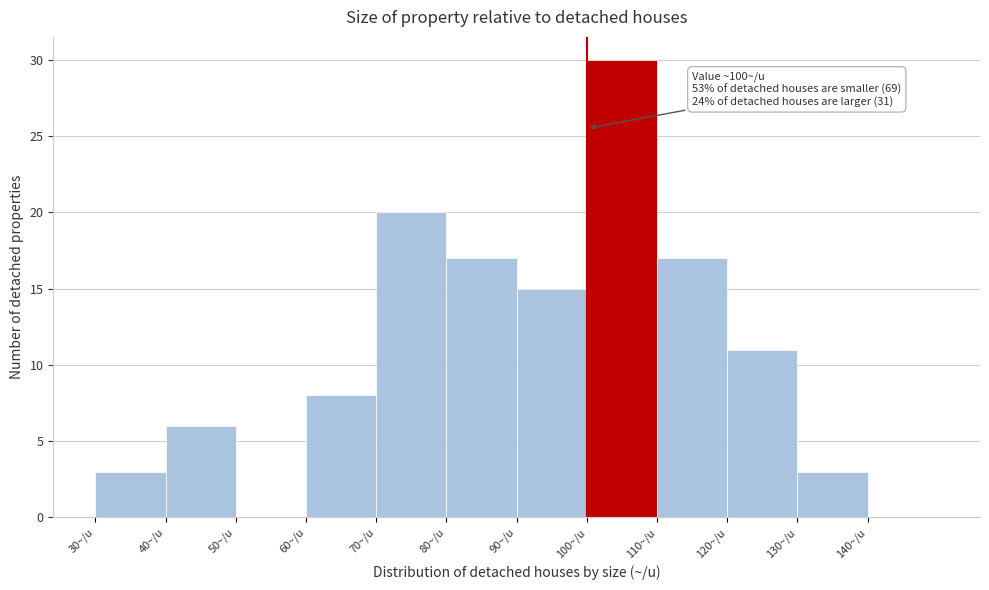

Which range on the x-axis has the tallest bar?

100 to 110